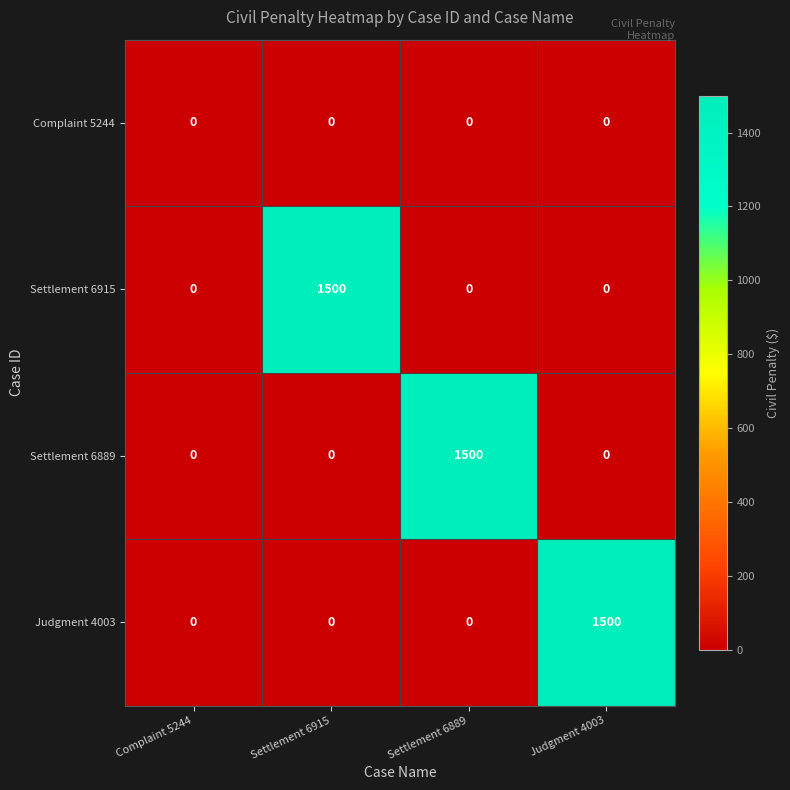

True or false: Judgment 4003 has a value of 1500 at Judgment 4003.

True